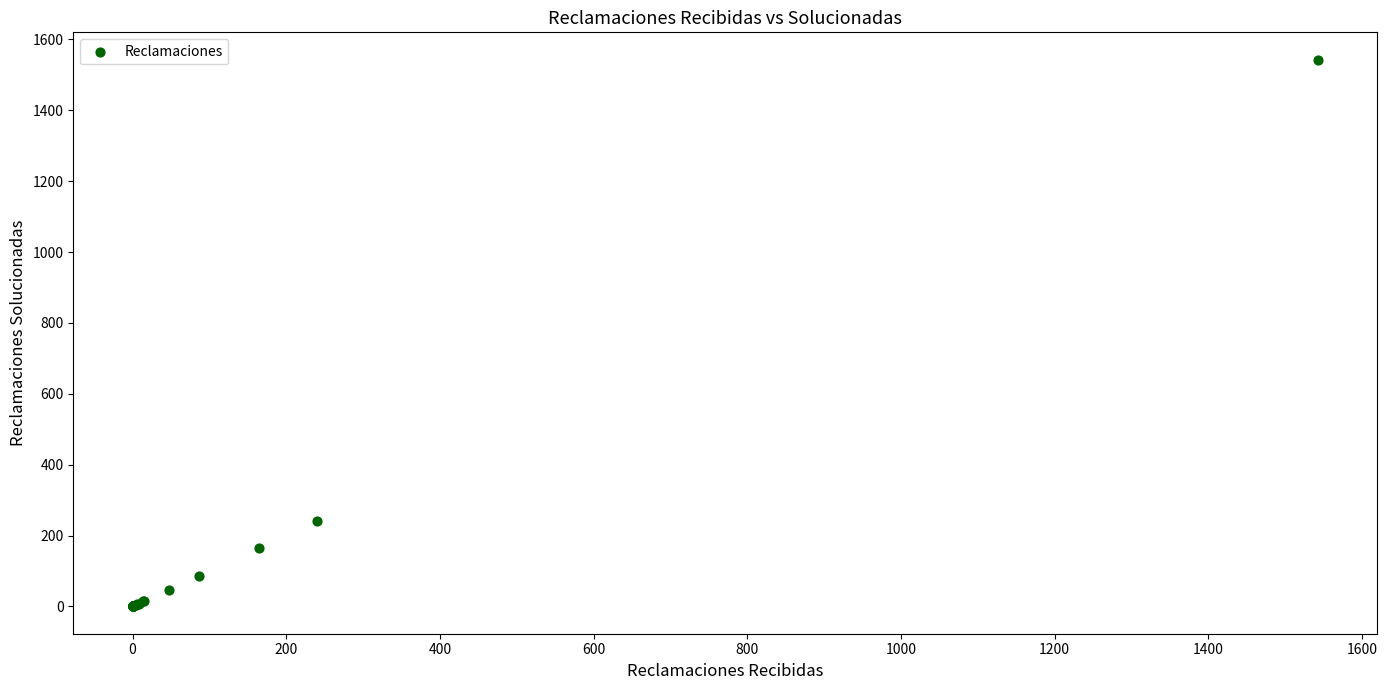

What Y value in the scatter plot is closest to 771?

240